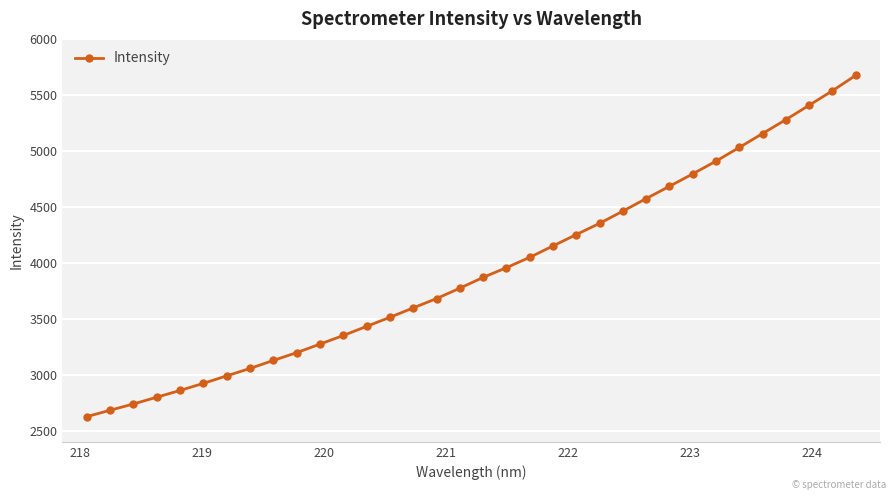

Reading left to right, extract all data points from this chart.

2625.2	2682.3	2738.5	2798.8	2859.3	2922.5	2989.7	3055.8	3127.4	3196.8	3273.3	3350.1	3431.6	3512.5	3596.7	3679.9	3772.8	3869.1	3956.1	4048.2	4150.4	4251.8	4352.0	4461.0	4573.3	4682.9	4793.6	4907.7	5029.9	5154.1	5278.1	5406.5	5536.0	5673.5